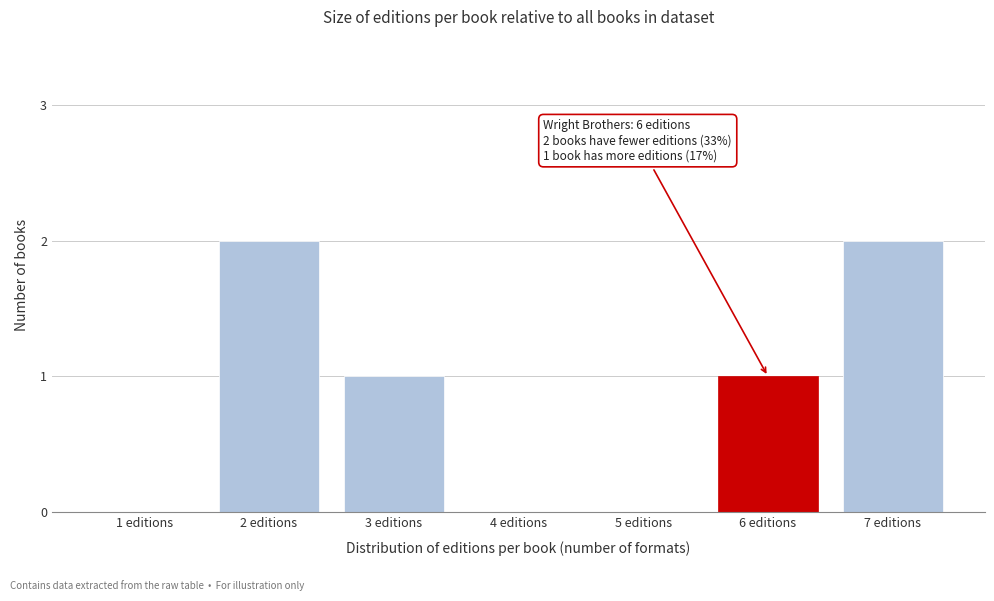

Reading right to left, extract all data points from this chart.

7 editions=2	6 editions=1	5 editions=0	4 editions=0	3 editions=1	2 editions=2	1 editions=0